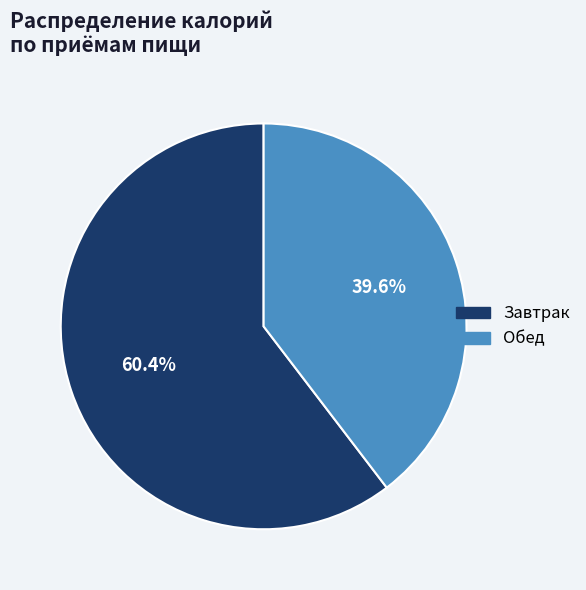

Approximately how many times larger is the value at Обед compared to Завтрак?

0.7